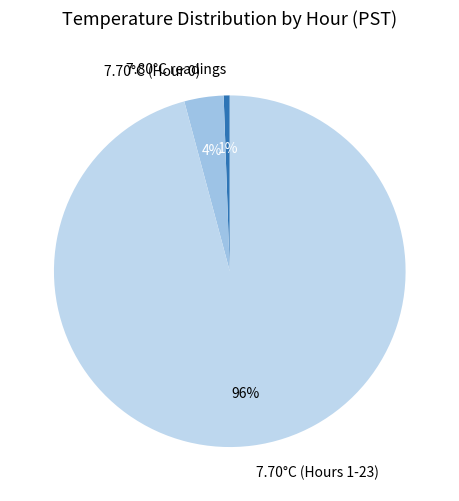

Between 7.80°C readings and 7.70°C (Hour 0), which is larger?

7.70°C (Hour 0)